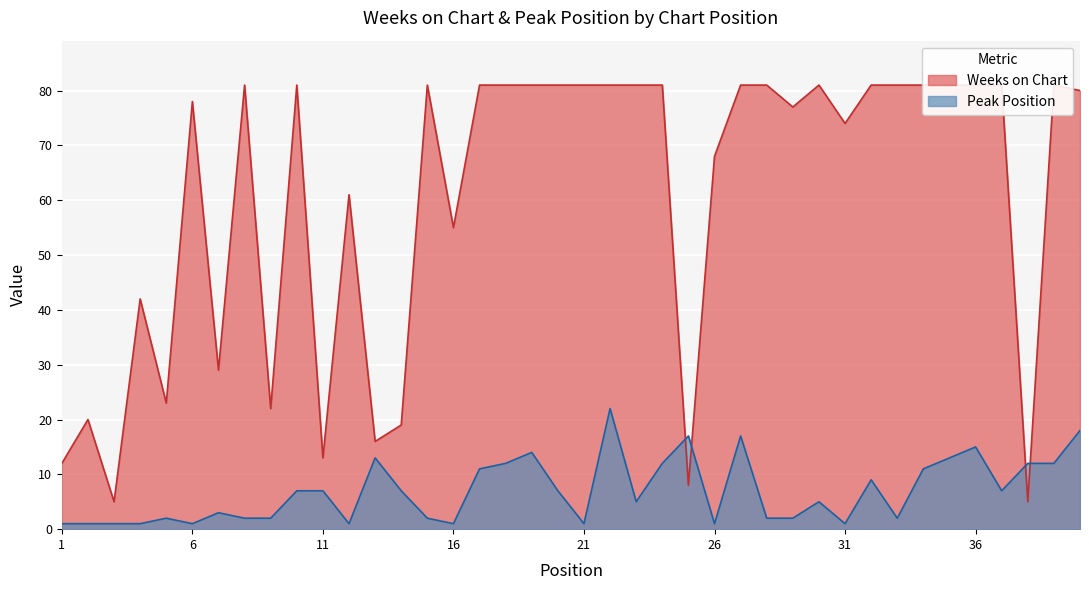

The value of Peak Position at 11 is 2. True or false?

False